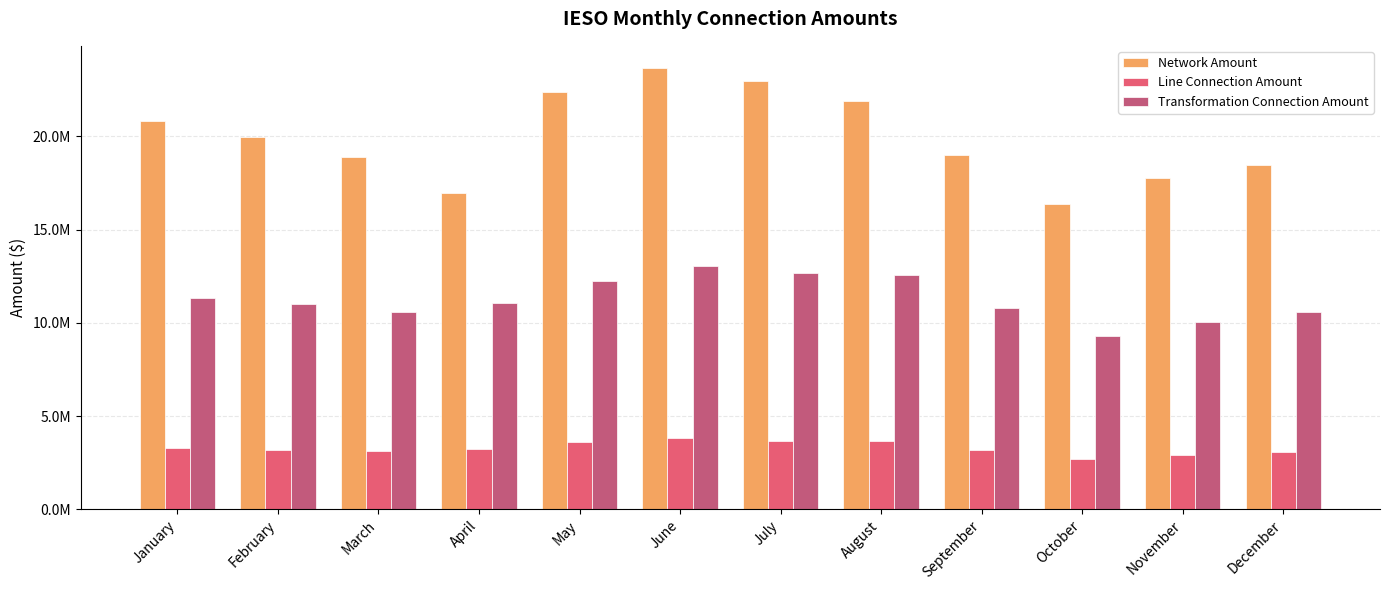

What is the difference between the second highest and minimum values in the Line Connection Amount series?

987231.5